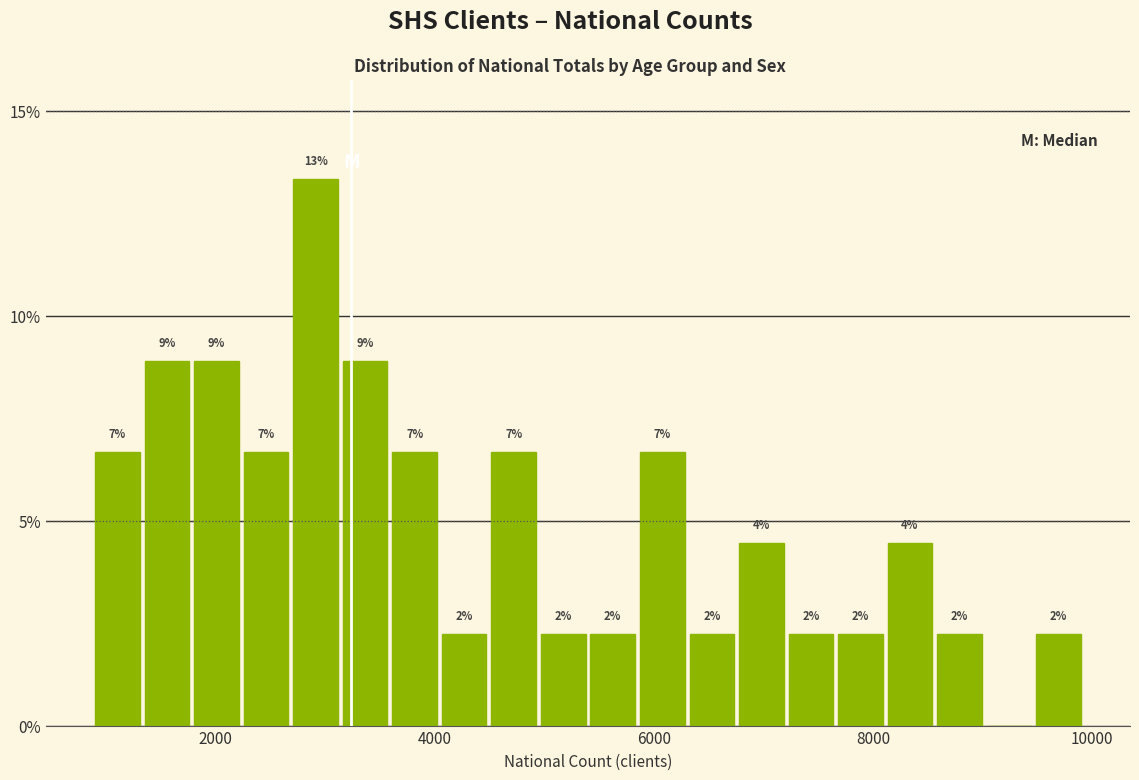

Read against the x-axis, roughly where is the centre of the tallest bar?

3000